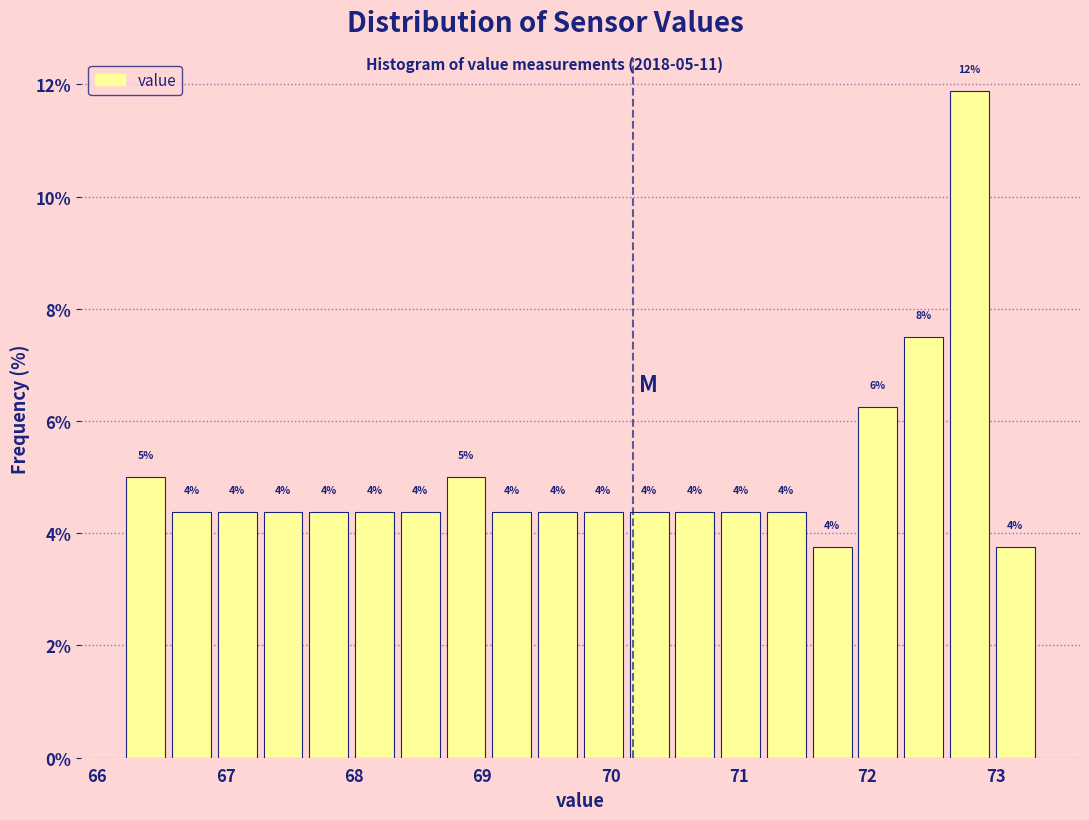

Read against the x-axis, roughly where is the centre of the tallest bar?

72.8